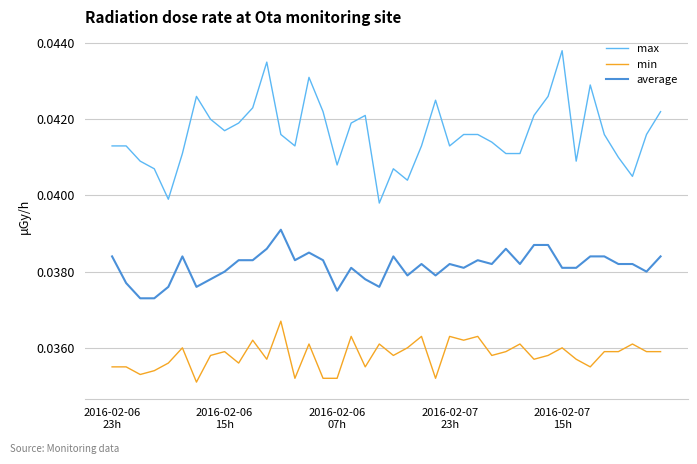

How many min values are between 0 and 1?

40